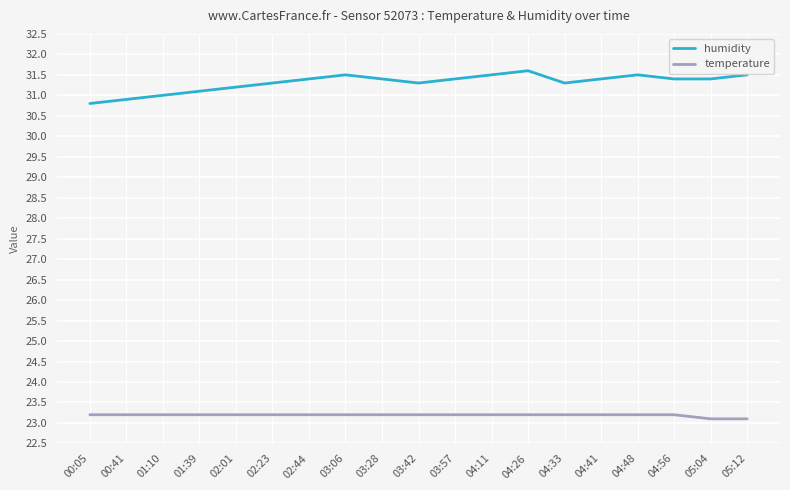

Rank the series by their maximum value, from lowest to highest.

temperature, humidity